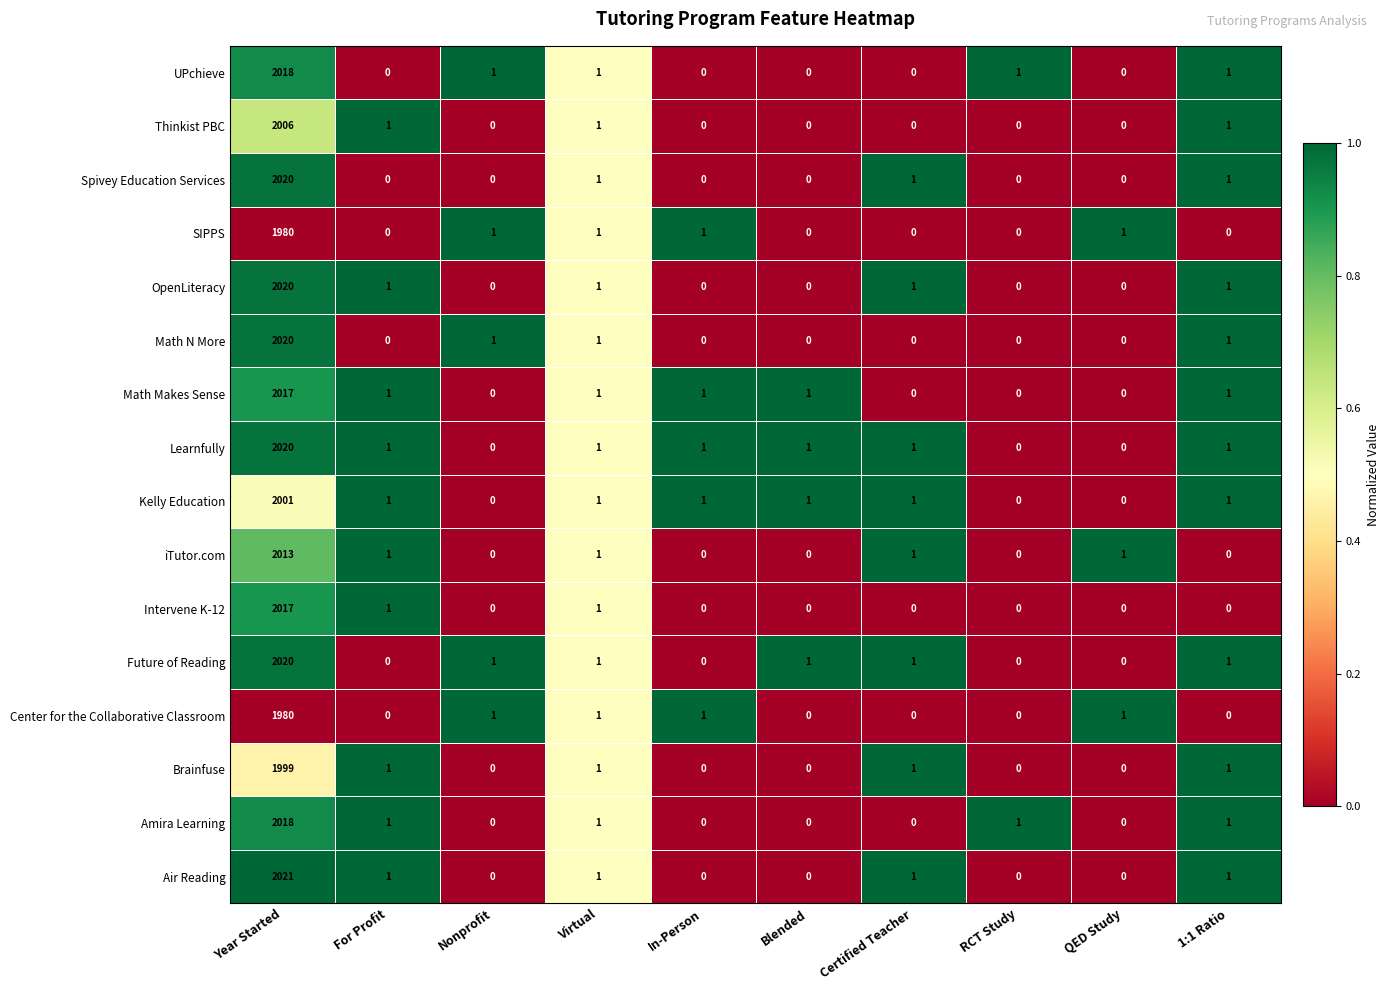

What is the sum of all Center for the Collaborative Classroom values?

1984